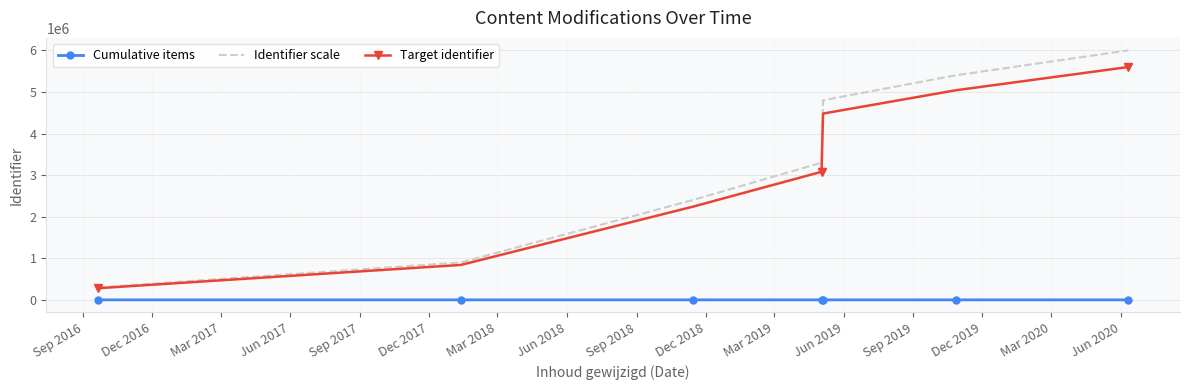

Which series has the largest range (max minus min)?

Identifier scale